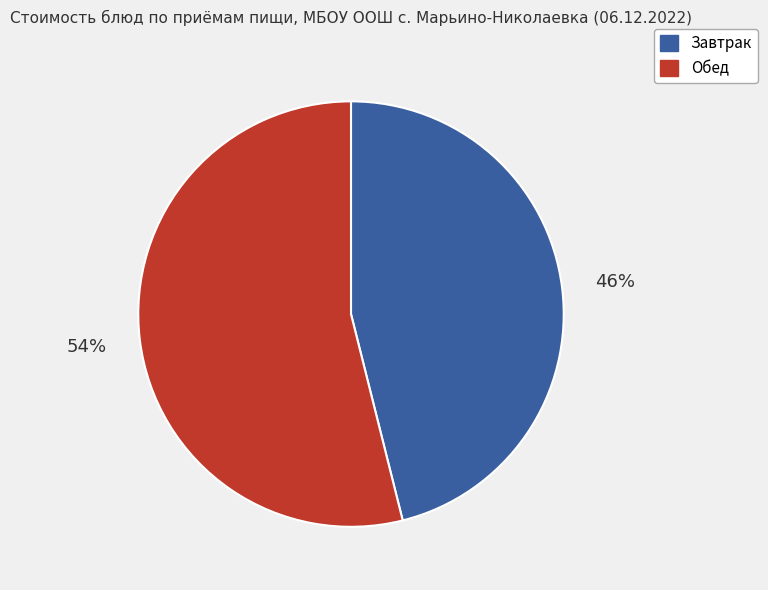

Is there a majority slice in this chart?

Yes